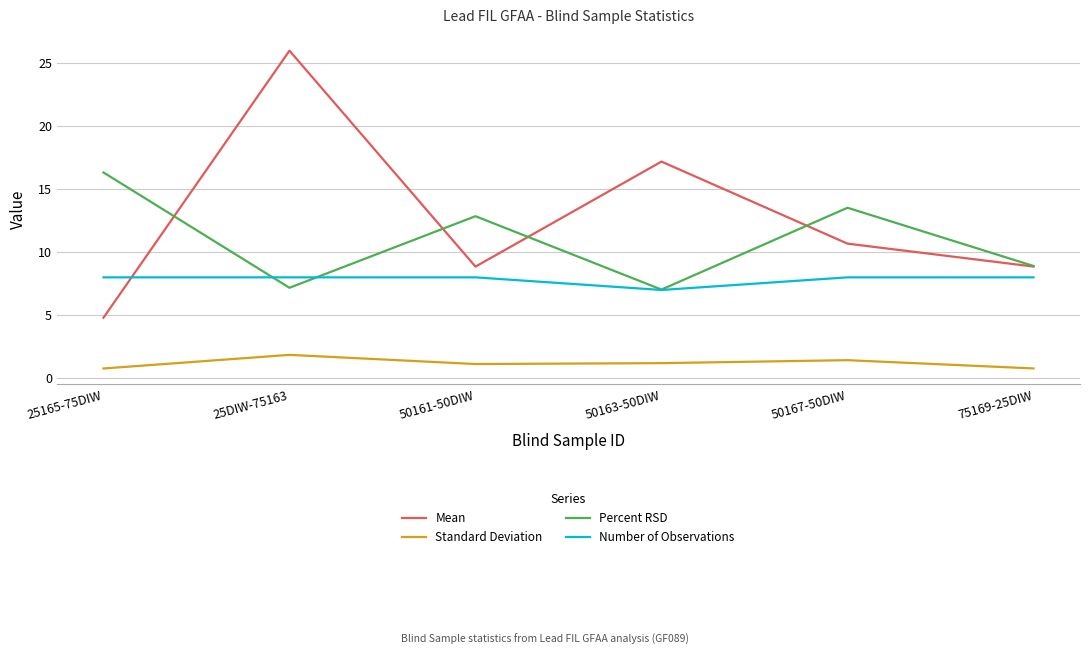

Which series has the widest spread of values?

Mean